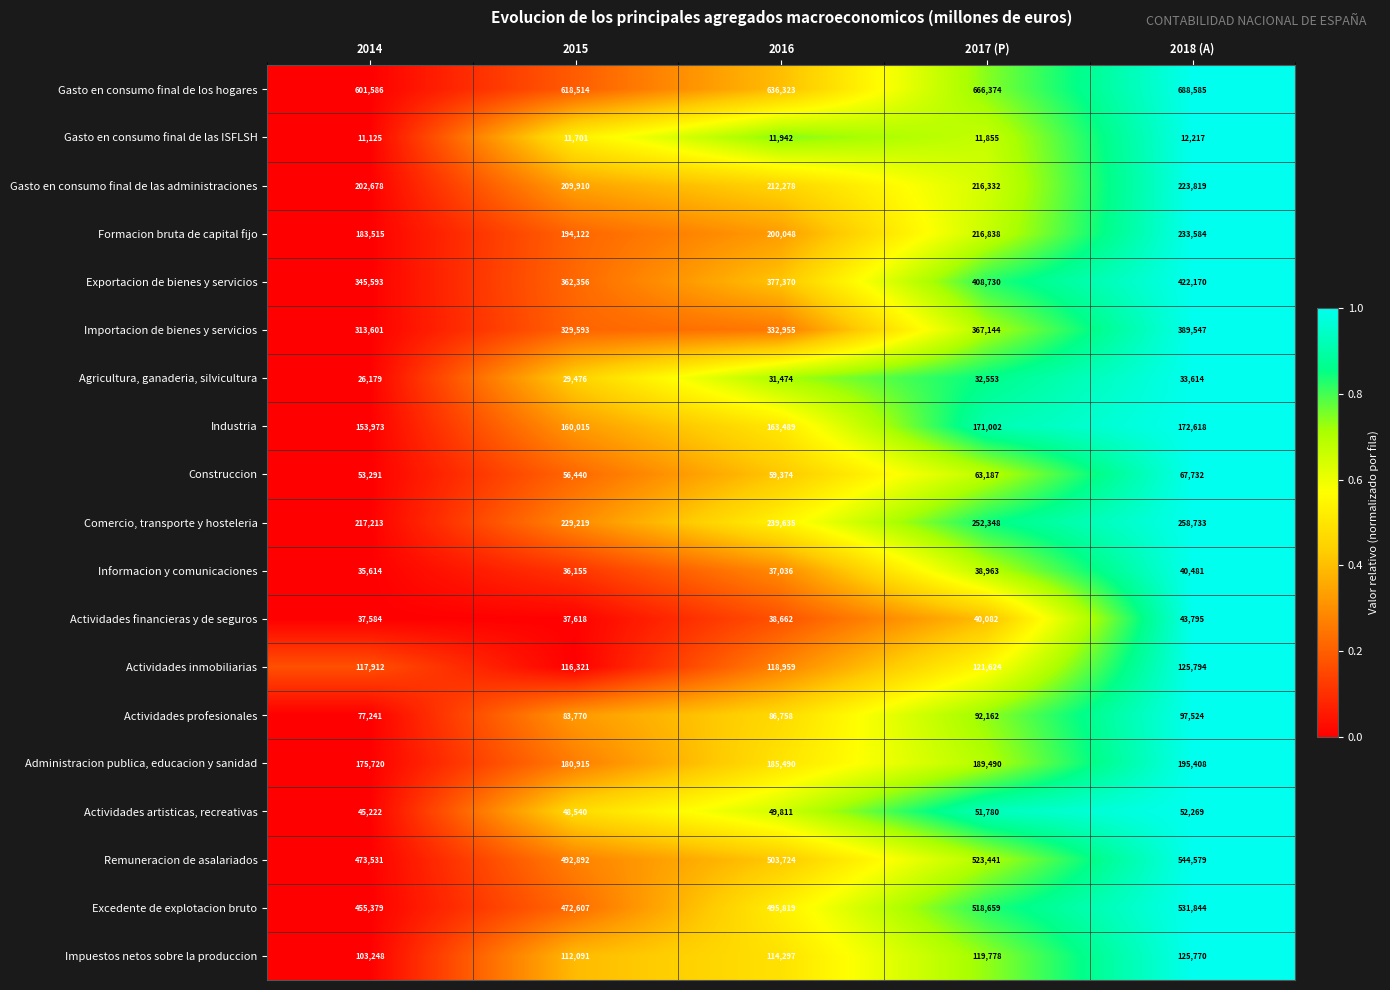

The Gasto en consumo final de los hogares series shows 824903 at 2015. True or false?

False